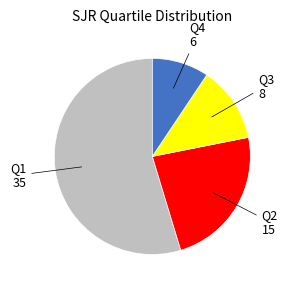

How many segments does this pie chart have?

4